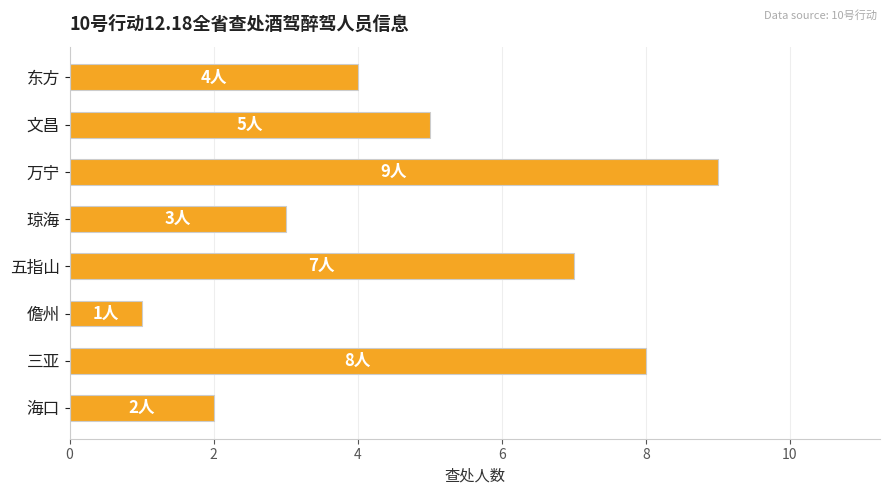

Read the value at 万宁.

9